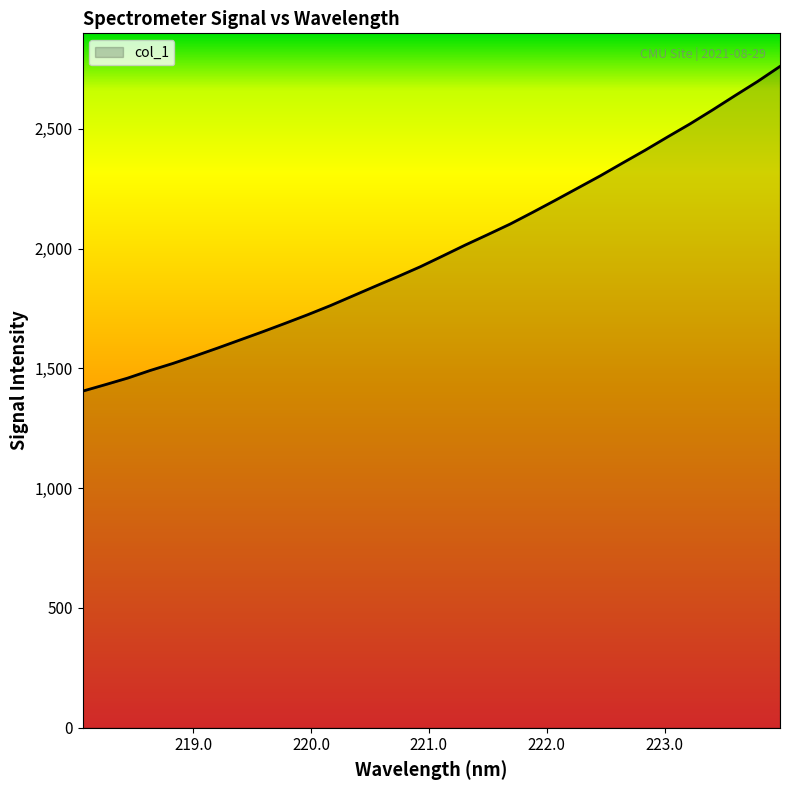

How many lines are shown in the chart?

1